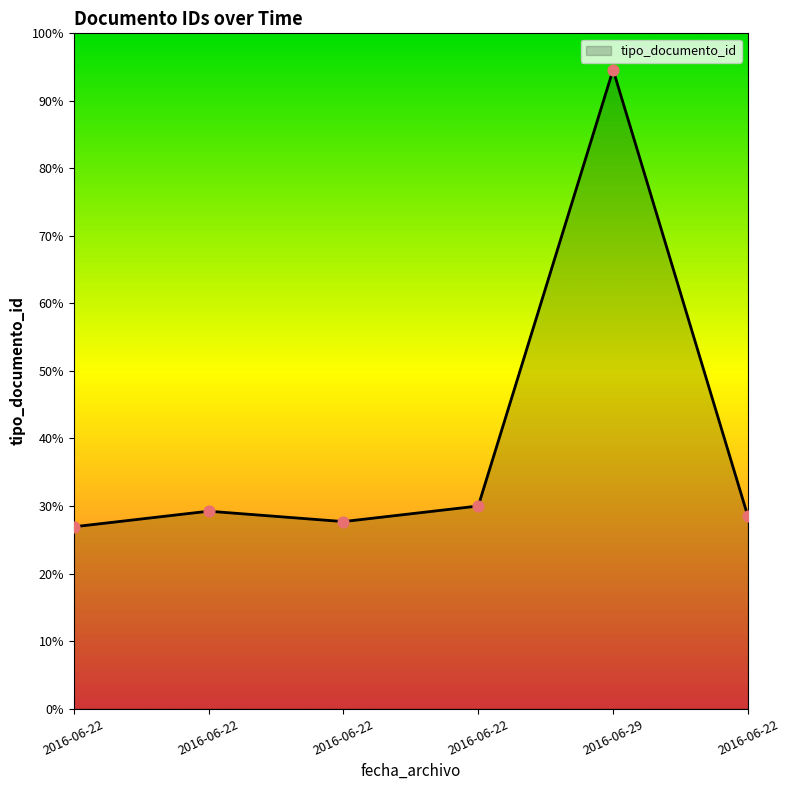

Which has a higher value, 2016-06-22 or 2016-06-22?

2016-06-22